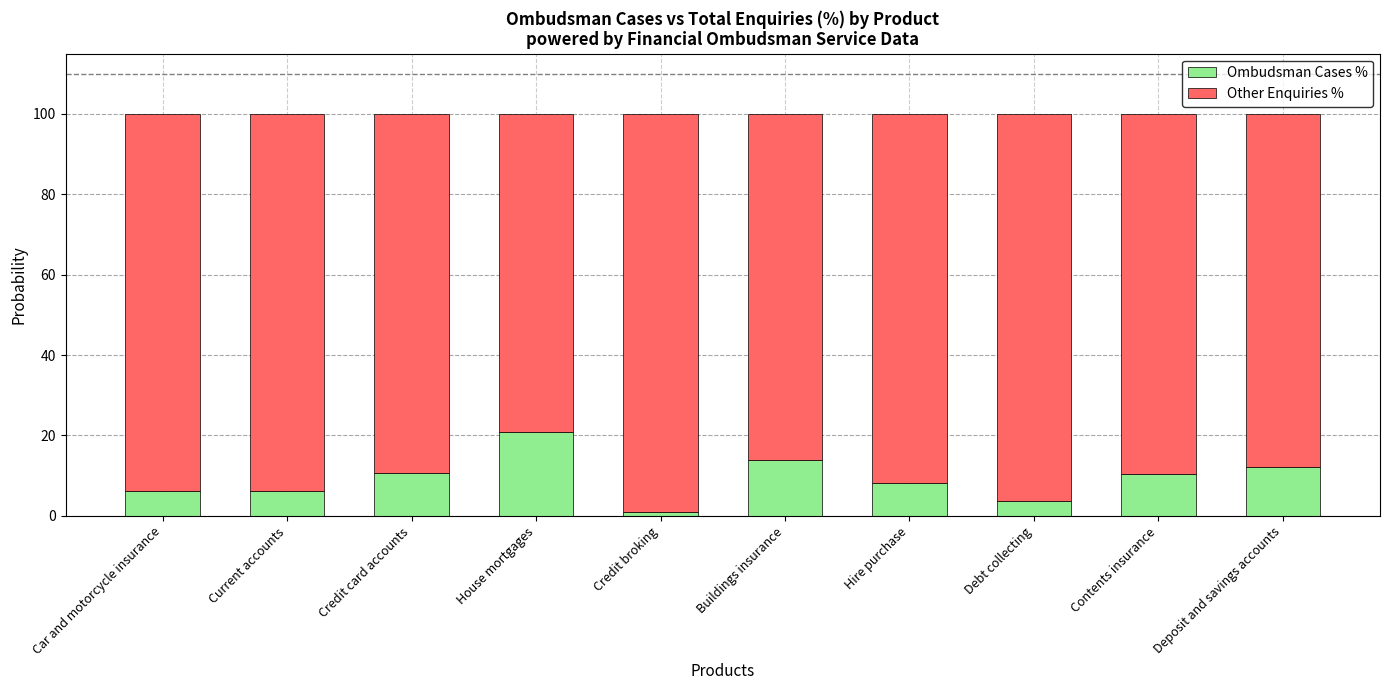

What is the sum of all Ombudsman Cases % values?

93.4